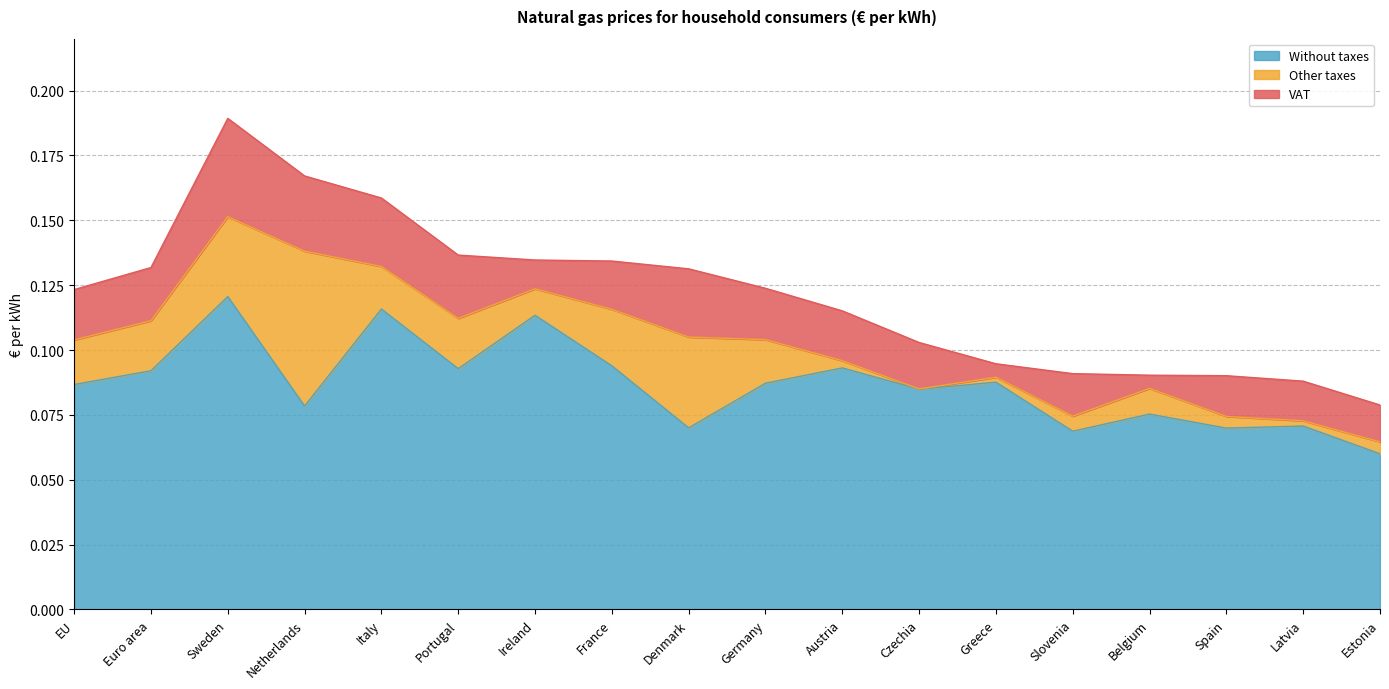

What is the label of the 13th point from the left?

Greece